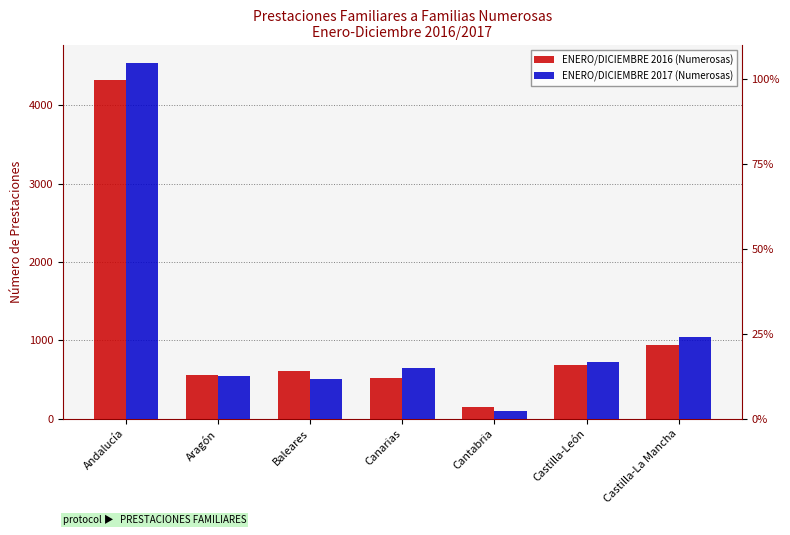

What is the difference between the maximum and minimum values in the ENERO/DICIEMBRE 2017 (Numerosas) series?

4444